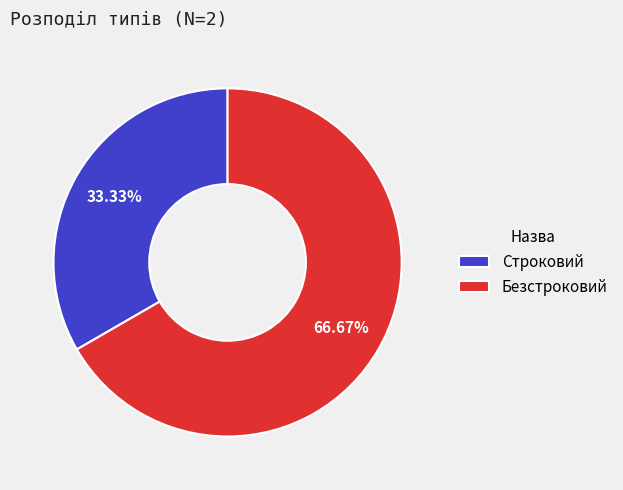

Approximately how many times larger is the value at Безстроковий compared to Строковий?

2.0